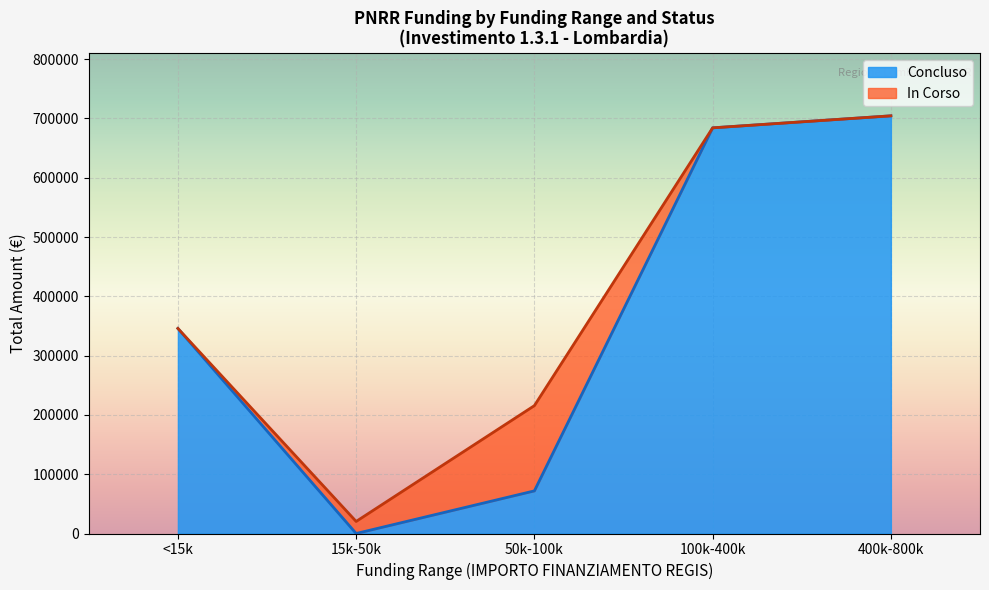

What is the total value across all series at 400k-800k?

704421.9